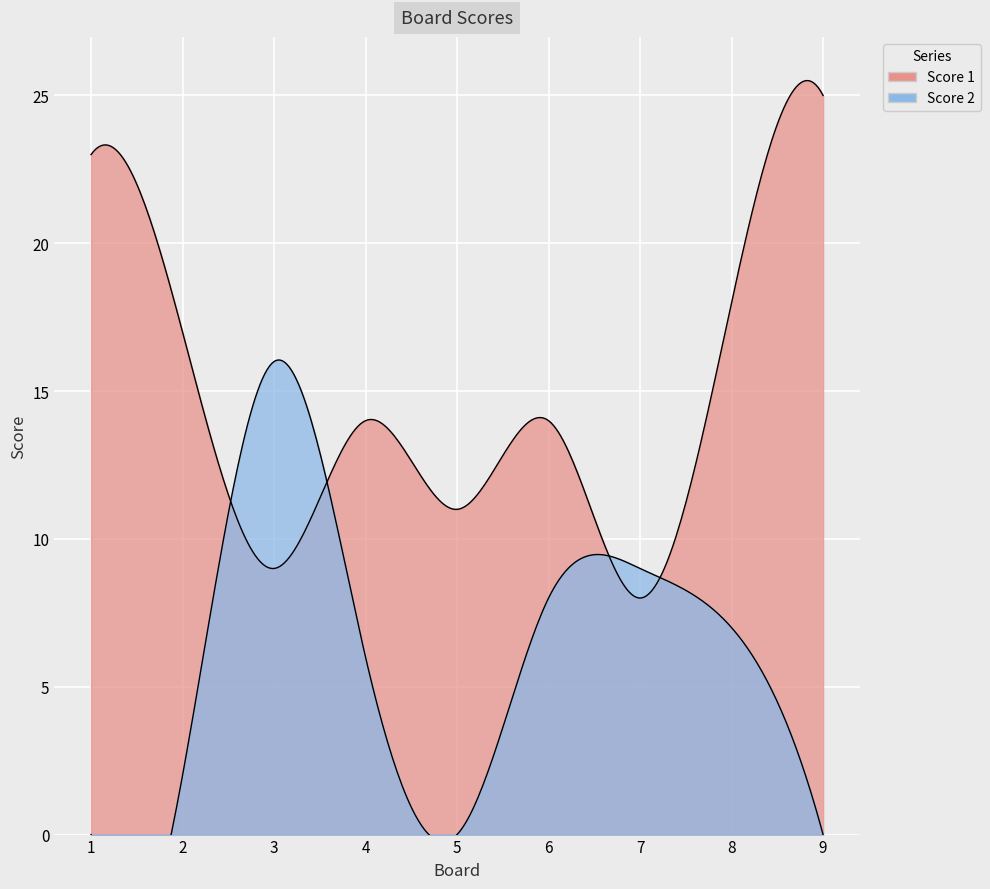

How many times do Score 1 and Score 2 cross each other?

4